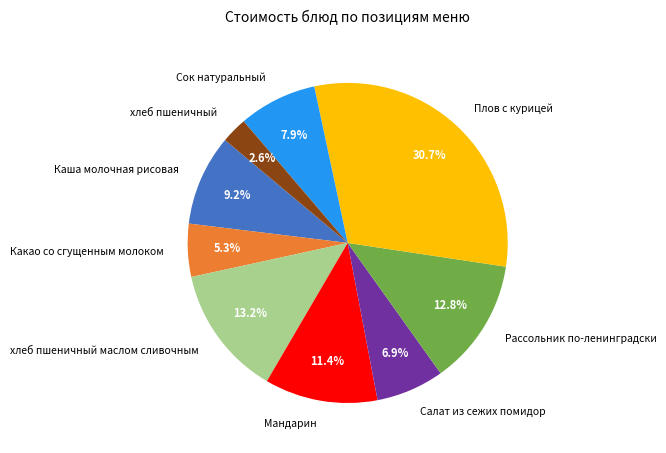

To the nearest percent, what portion does Салат из сежих помидор represent?

7%